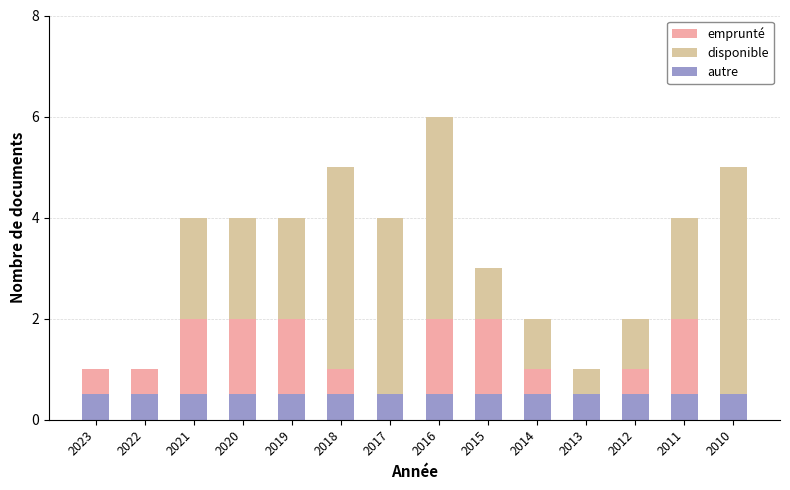

What is the value of the disponible bar at the 12th from the left?

1.0